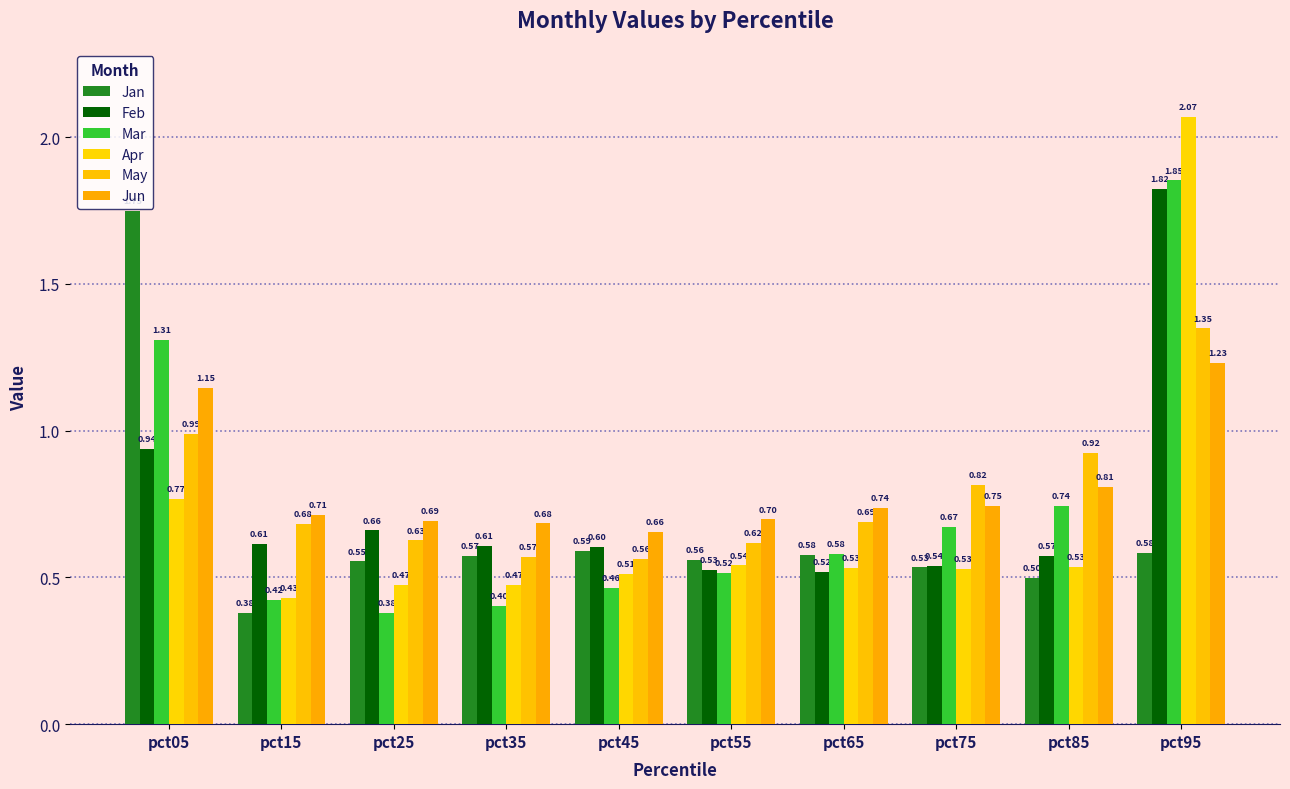

Reading left to right, transcribe all the data shown in this chart.

Jan: 1.7	0.4	0.6	0.6	0.6	0.6	0.6	0.5	0.5	0.6
Feb: 0.9	0.6	0.7	0.6	0.6	0.5	0.5	0.5	0.6	1.8
Mar: 1.3	0.4	0.4	0.4	0.5	0.5	0.6	0.7	0.7	1.9
Apr: 0.8	0.4	0.5	0.5	0.5	0.5	0.5	0.5	0.5	2.1
May: 1.0	0.7	0.6	0.6	0.6	0.6	0.7	0.8	0.9	1.3
Jun: 1.1	0.7	0.7	0.7	0.7	0.7	0.7	0.7	0.8	1.2